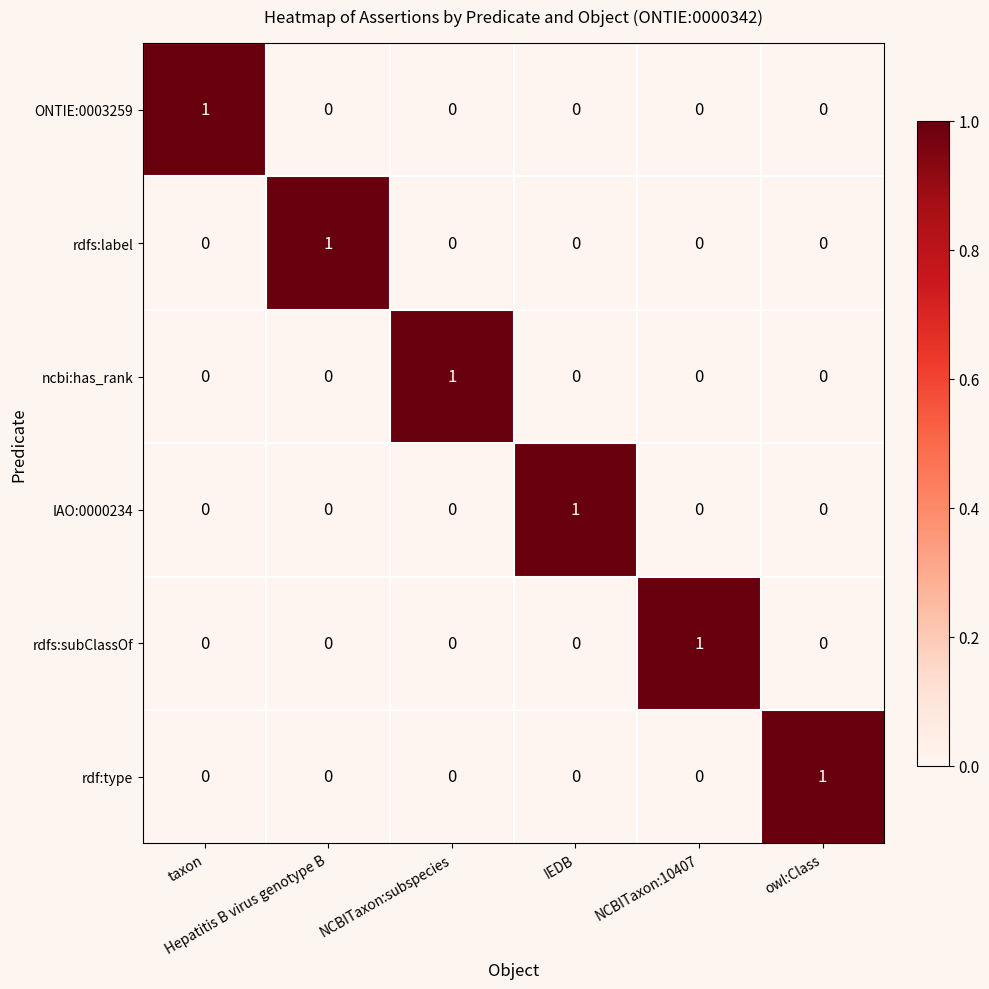

How many series are shown in this chart?

6